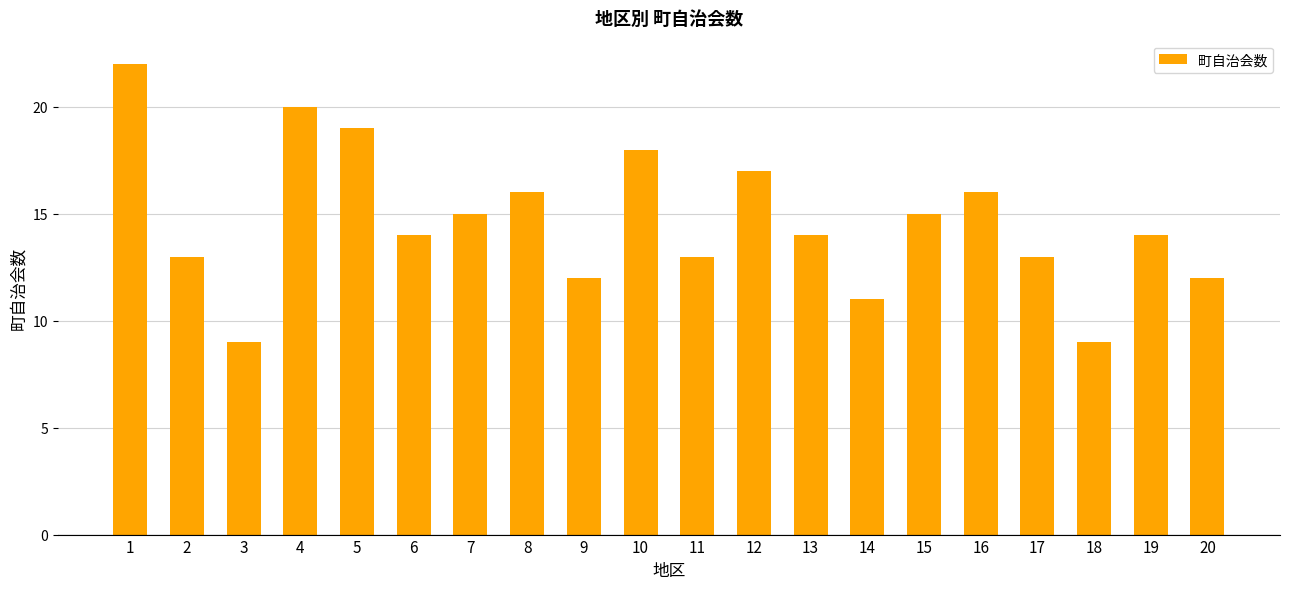

Between 5 and 17, which is larger?

5